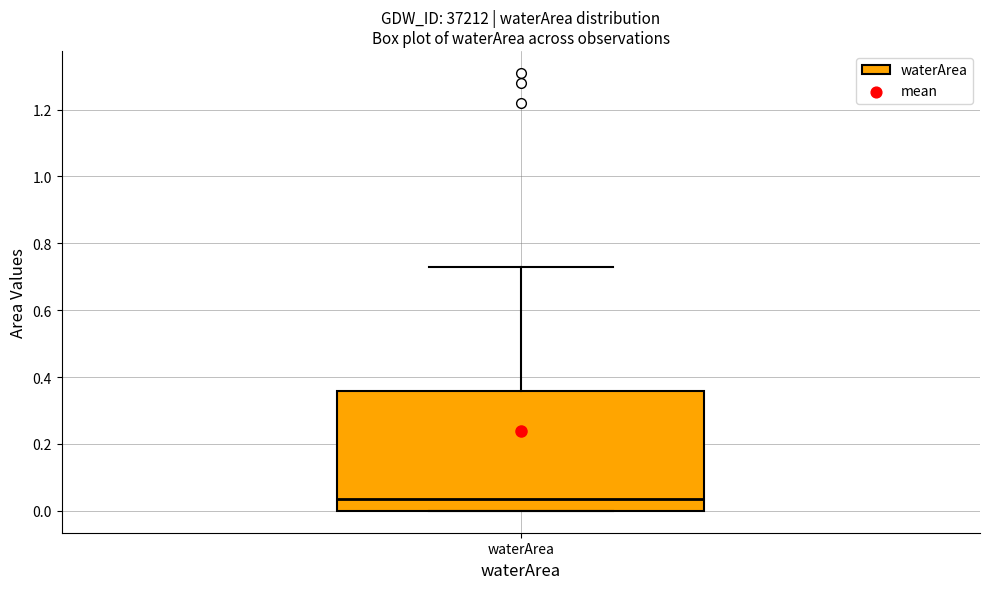

Transcribe this box plot: give where the median line is, the range the box spans, and where the two whiskers end, as read against the y-axis. The values are not printed on the chart, so give them approximately, as read against the axis.

median 0.04, box 0.00 to 0.36, whiskers 0.00 to 0.74